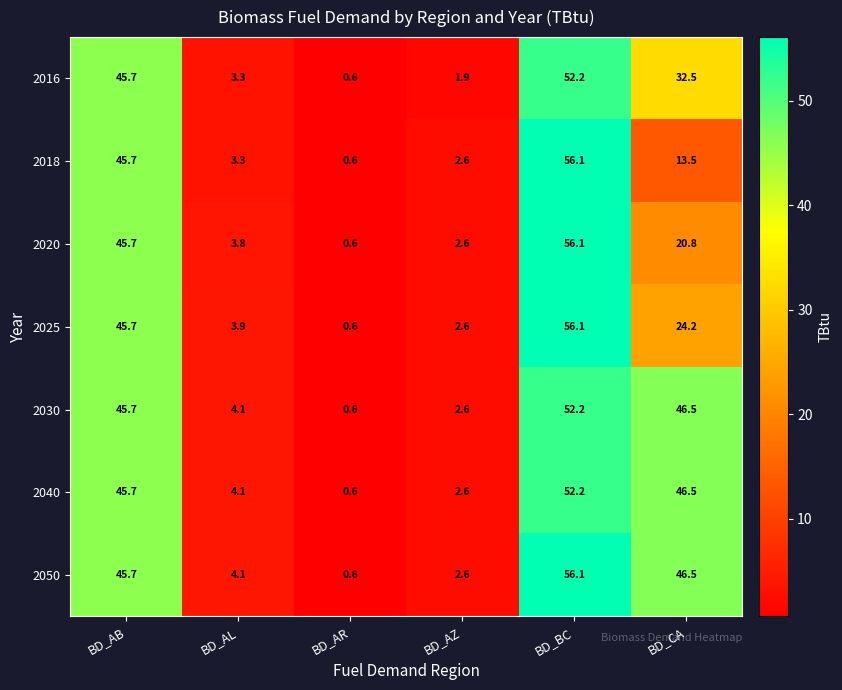

What is the average value of the 2025 series?

22.2